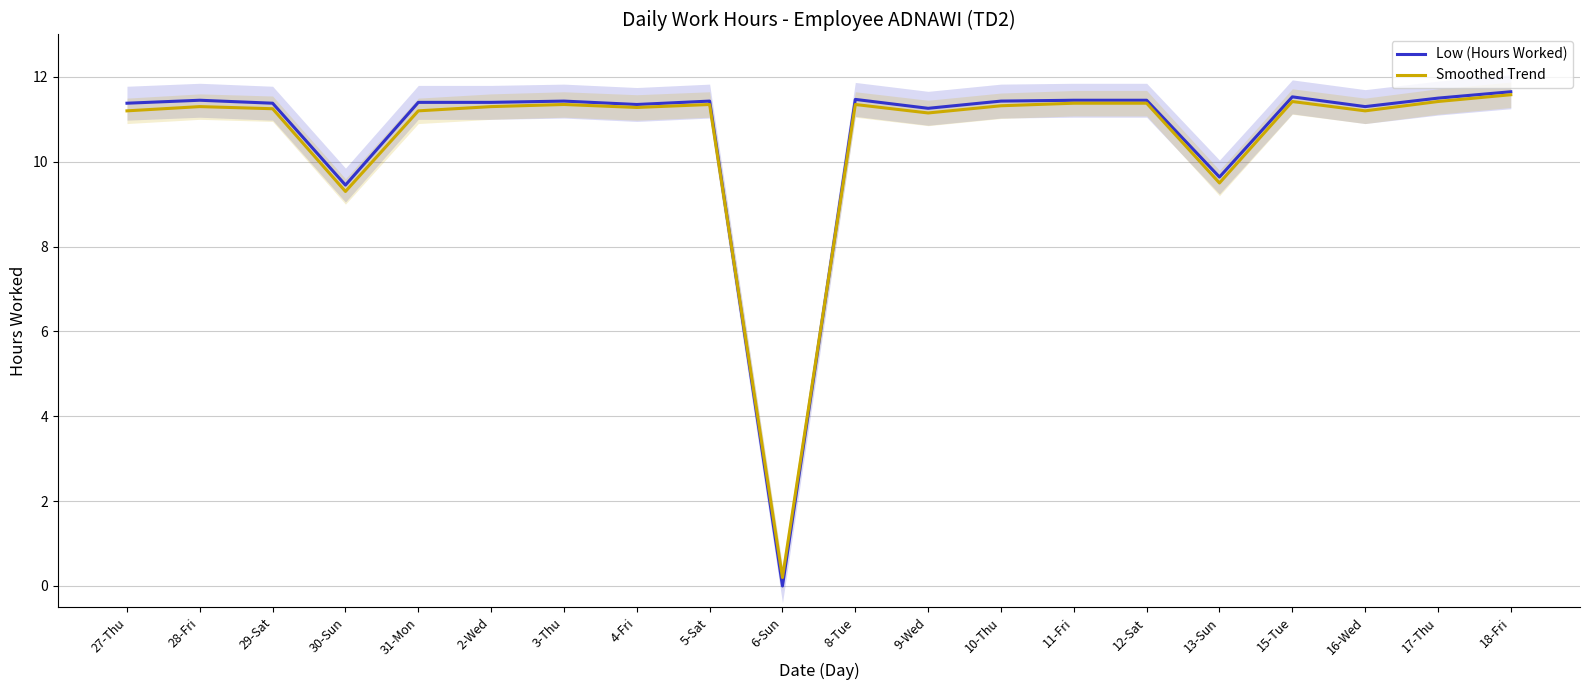

Where is Low (Hours Worked) nearest to the value 5?

30-Sun